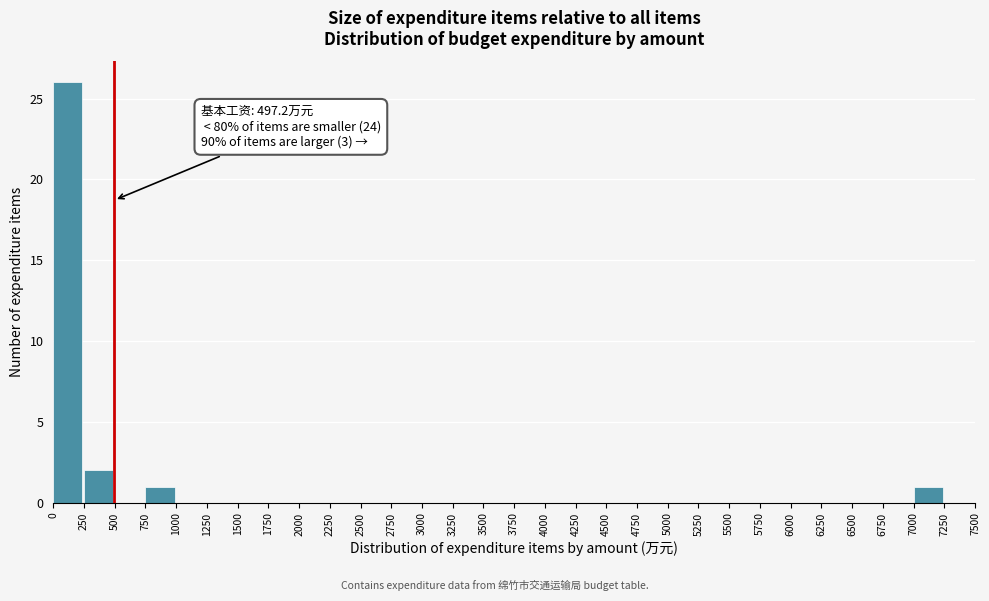

Which range on the x-axis has the tallest bar?

0 to 250